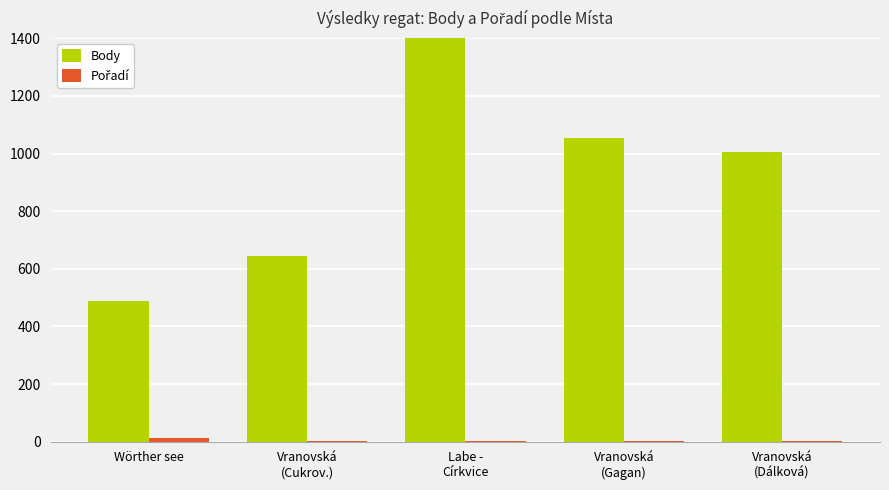

At which category is the sum across all series the highest?

Labe -
Církvice